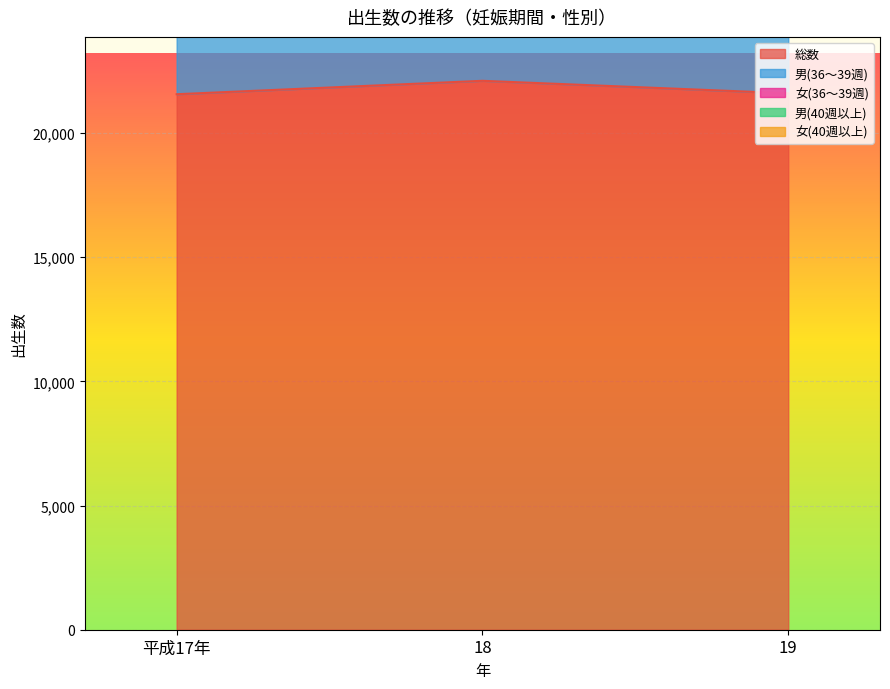

Between 19 and 18, which is larger?

18